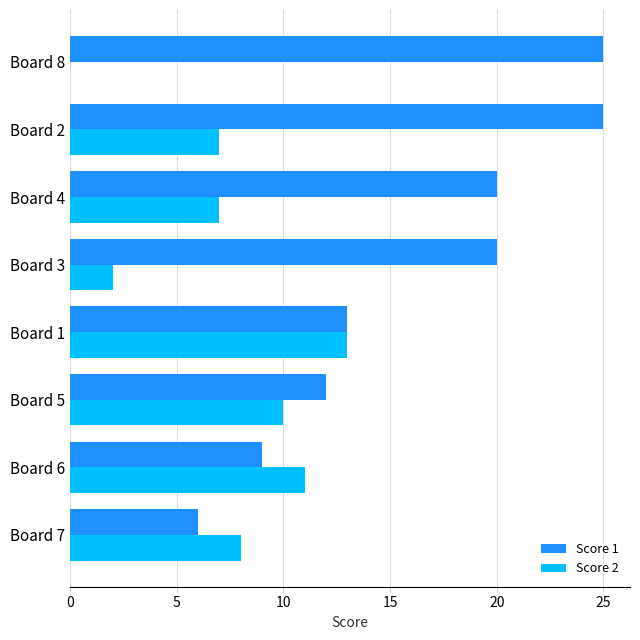

What are all the series names shown in the legend?

Score 1, Score 2